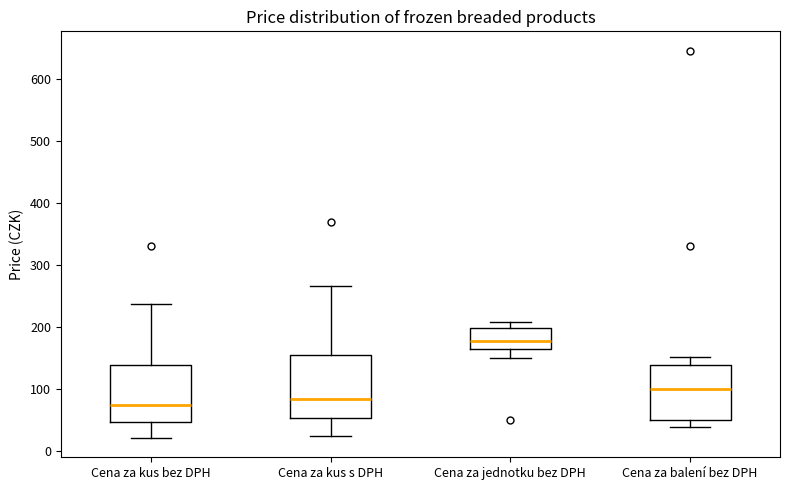

Which box has the highest median line?

Cena za jednotku bez DPH